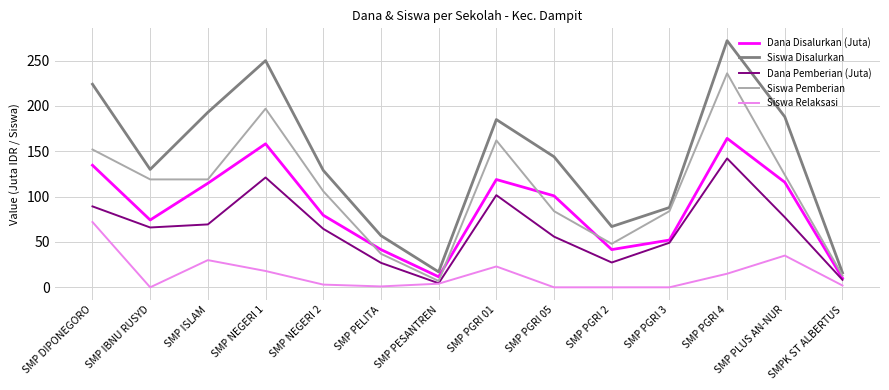

True or false: Siswa Relaksasi and Siswa Disalurkan intersect in this chart.

False